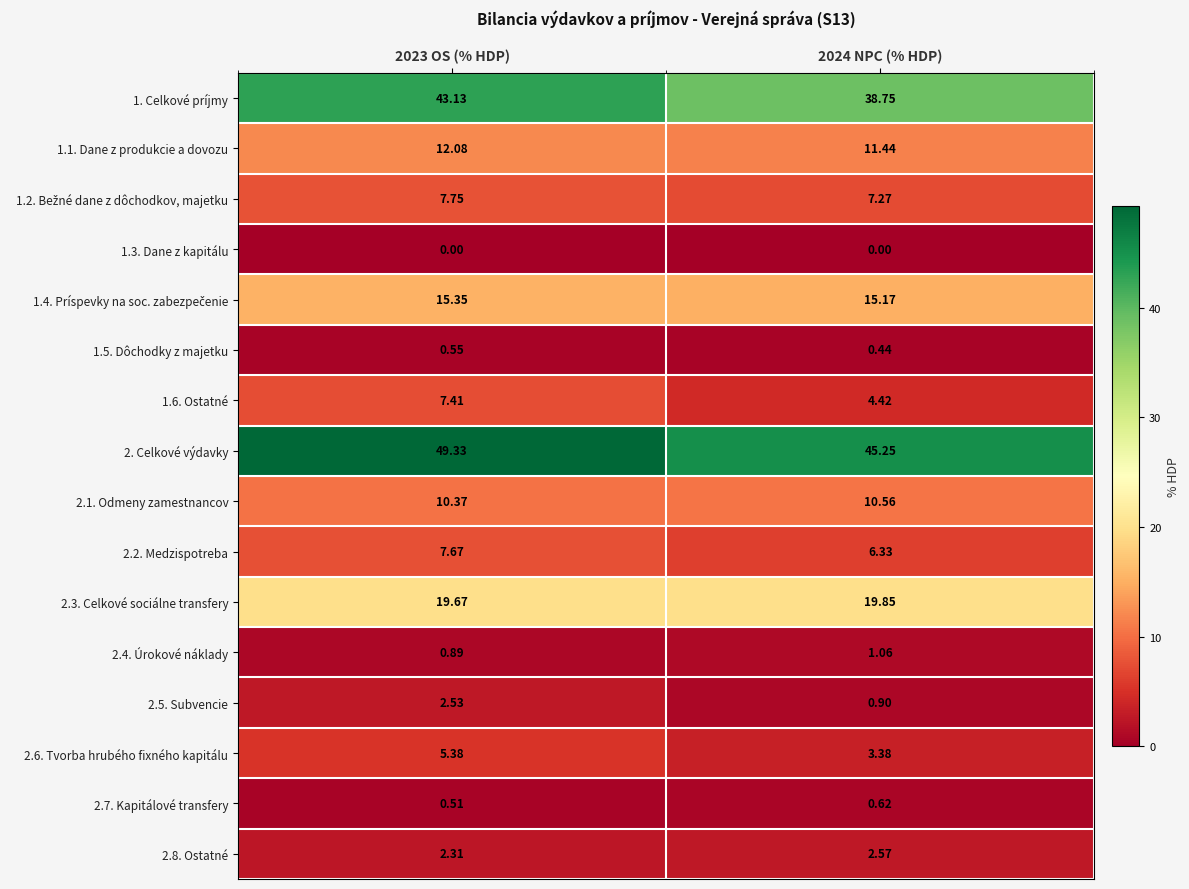

Is the value of 2.5. Subvencie at 2023 OS (% HDP) greater than the value of 1.1. Dane z produkcie a dovozu at 2024 NPC (% HDP)?

No